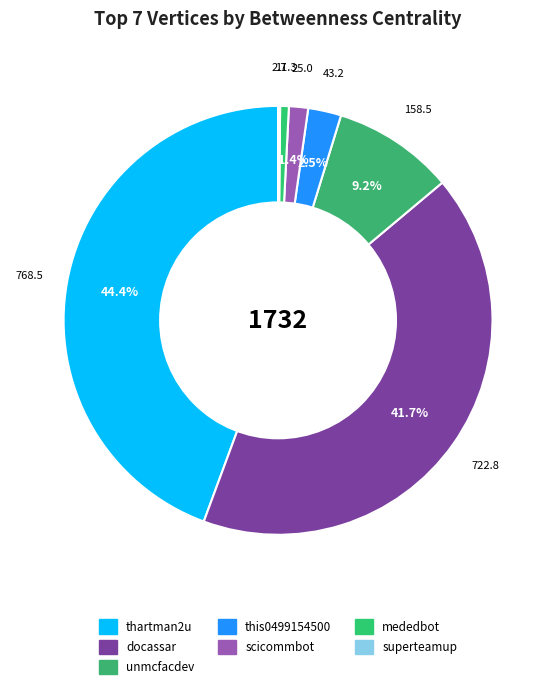

Is there any slice that represents more than half of the pie?

No